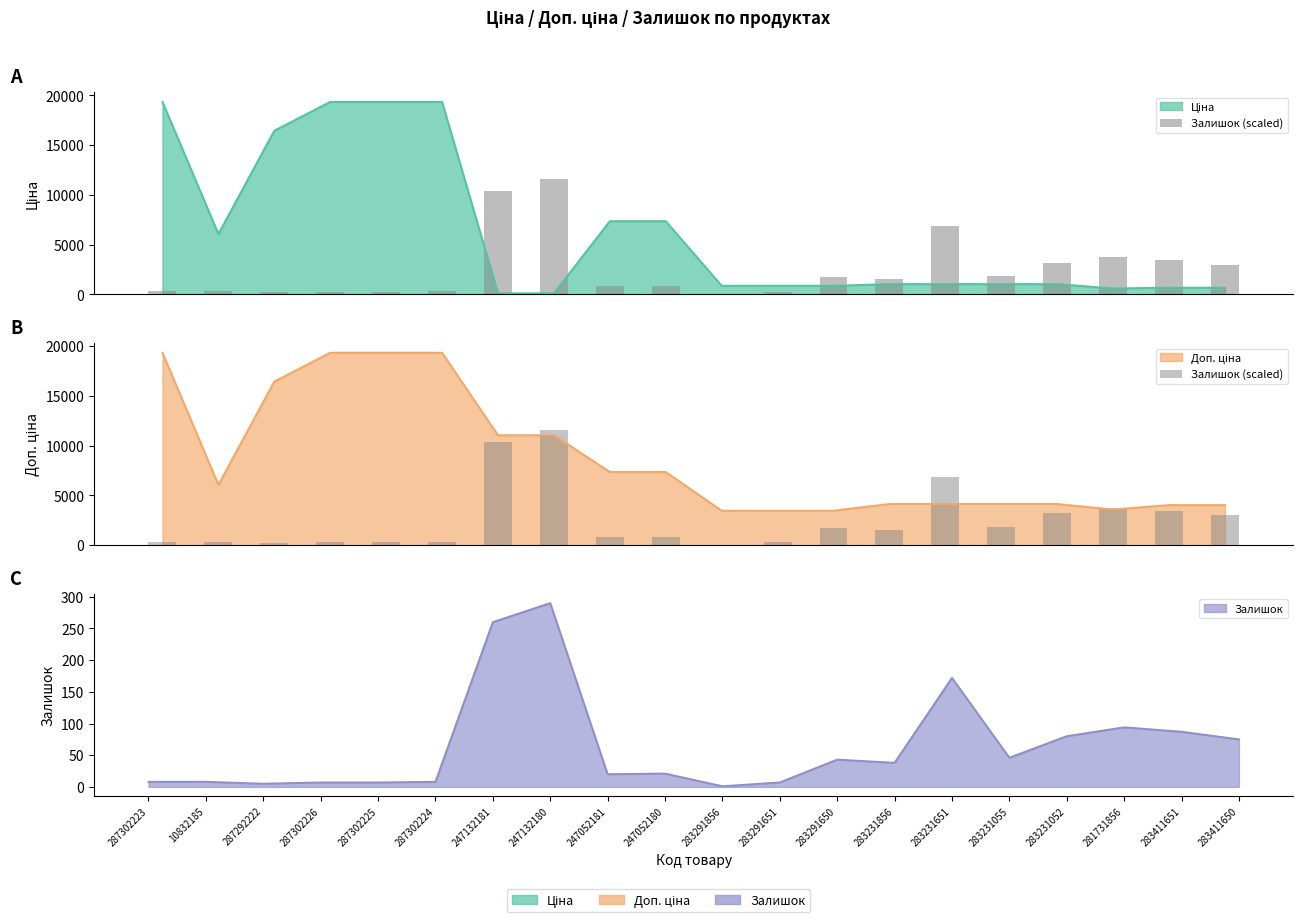

Reading left to right, what are all the values shown in this chart?

287302223=320.2	10832185=320.2	287292222=200.1	287302226=280.1	287302225=280.1	287302224=320.2	247132181=10405.2	247132180=11605.8	247052181=800.4	247052180=840.4	283291856=40.0	283291651=280.1	283291650=1720.9	283231856=1520.8	283231651=6883.5	283231055=1840.9	283231052=3201.6	281731856=3761.9	283411651=3481.8	283411650=3001.5